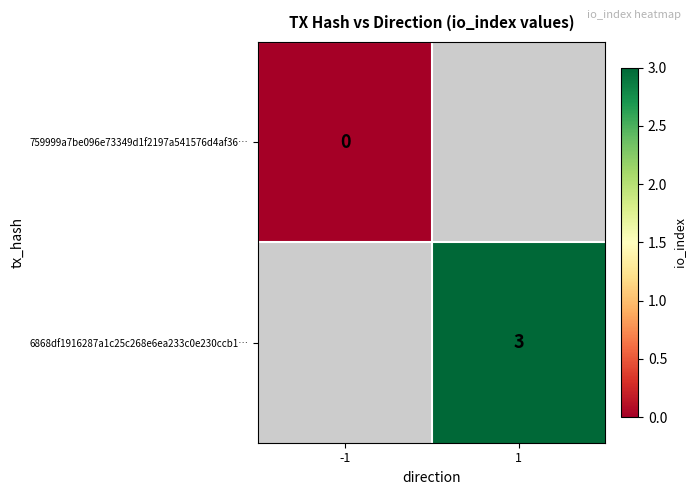

The value of 6868df1916287a1c25c268e6ea233c0e230ccb1… at 1 is 4. True or false?

False